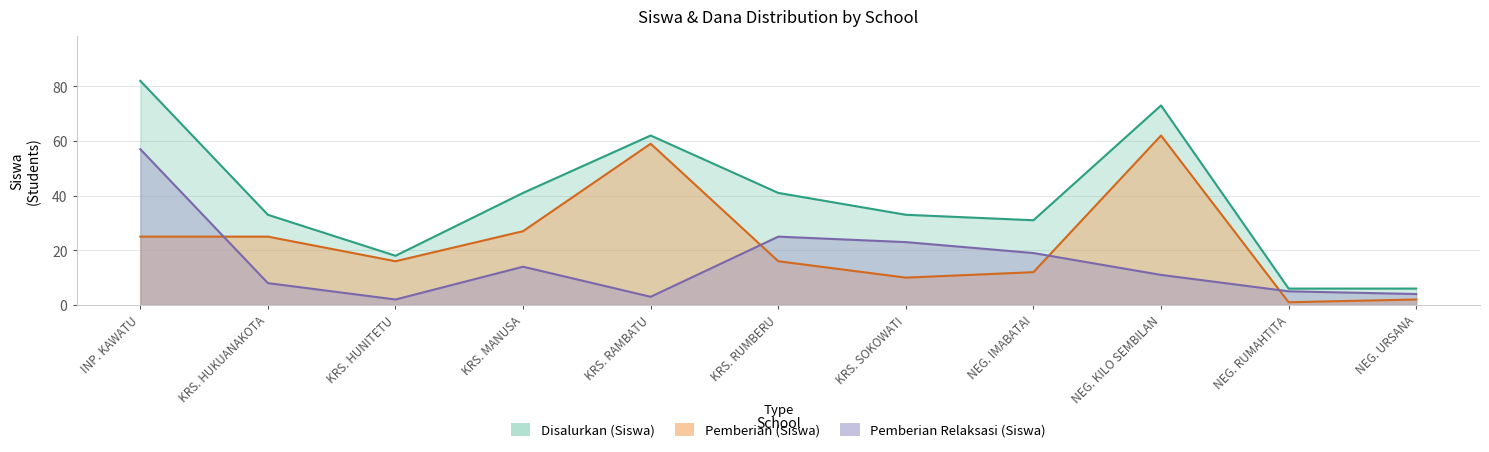

Reading left to right, extract all data points from this chart.

Pemberian Relaksasi (Siswa): 57	8	2	14	3	25	23	19	11	5	4
Pemberian (Siswa): 25	25	16	27	59	16	10	12	62	1	2
Disalurkan (Siswa): 82	33	18	41	62	41	33	31	73	6	6